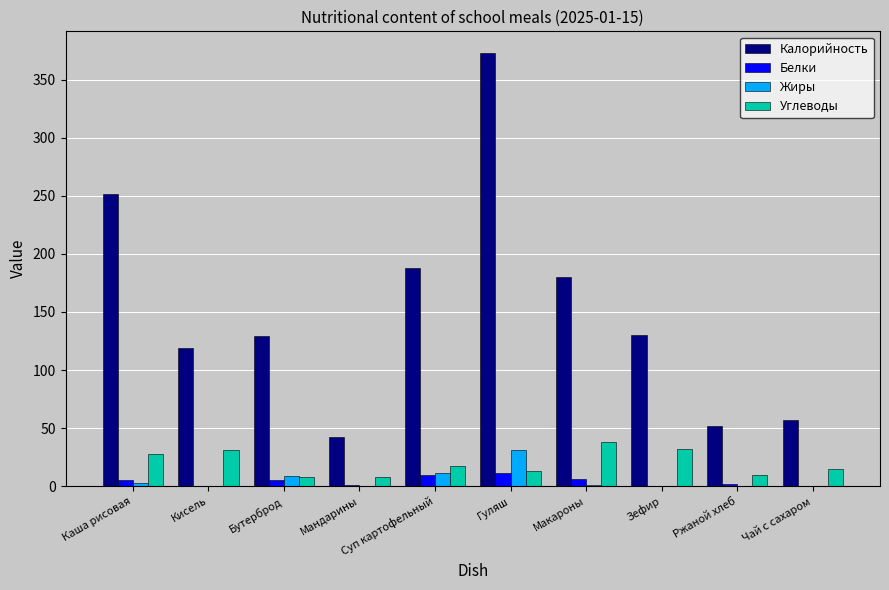

What are all the series names shown in the legend?

Калорийность, Белки, Жиры, Углеводы